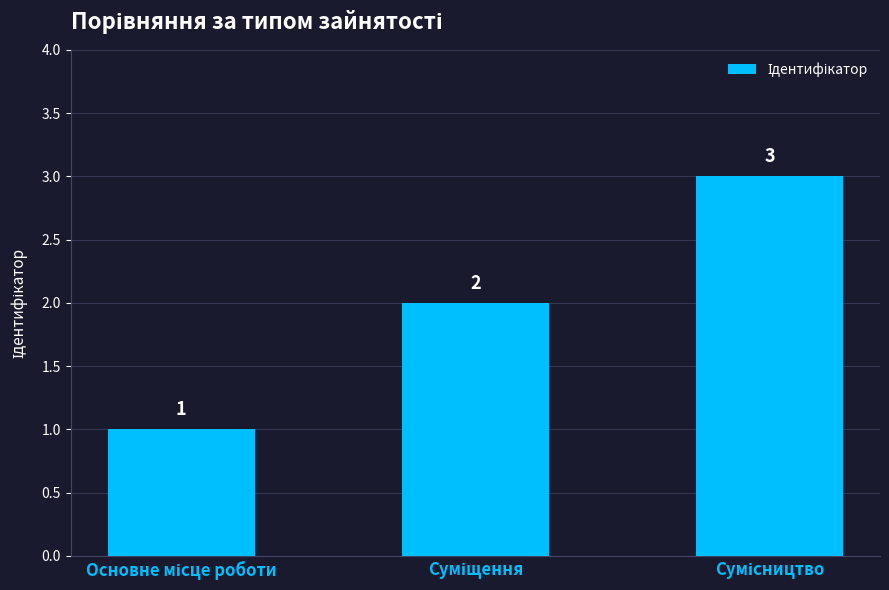

What is the greatest value displayed?

3